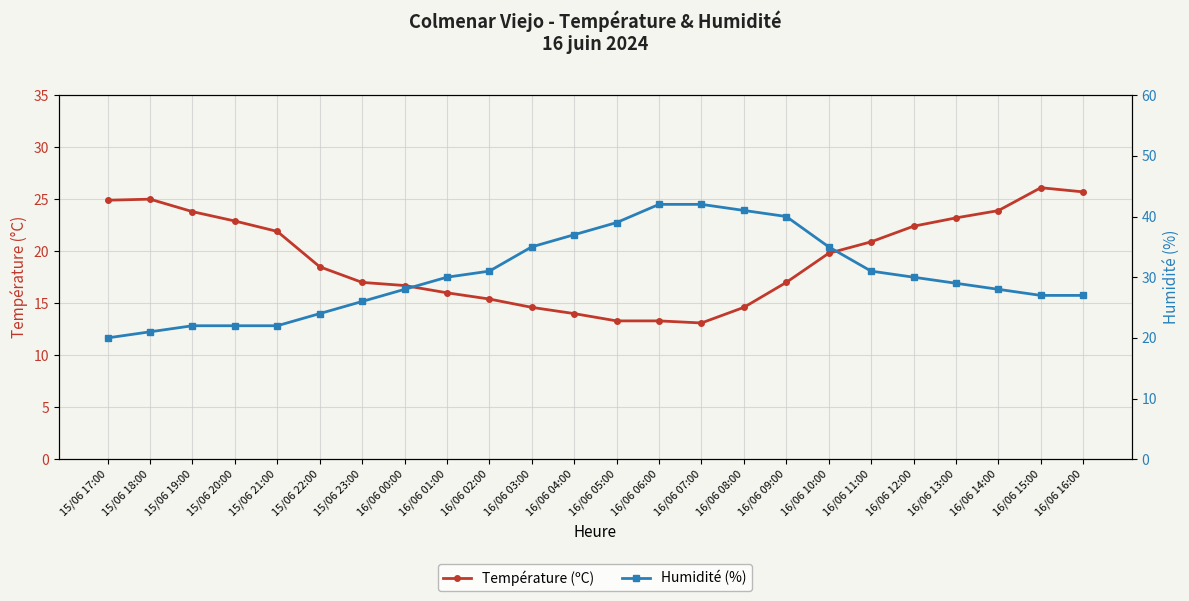

Where is the first local maximum for Température (ºC)?

15/06 18:00